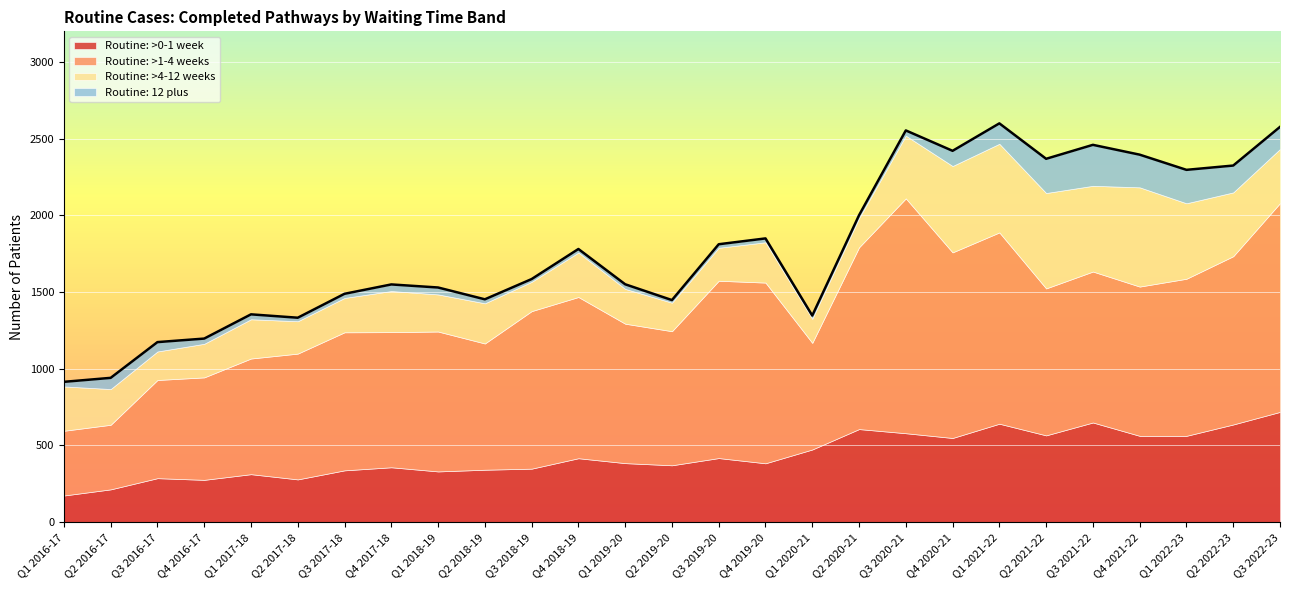

At which category is the sum across all series the highest?

Q1 2021-22